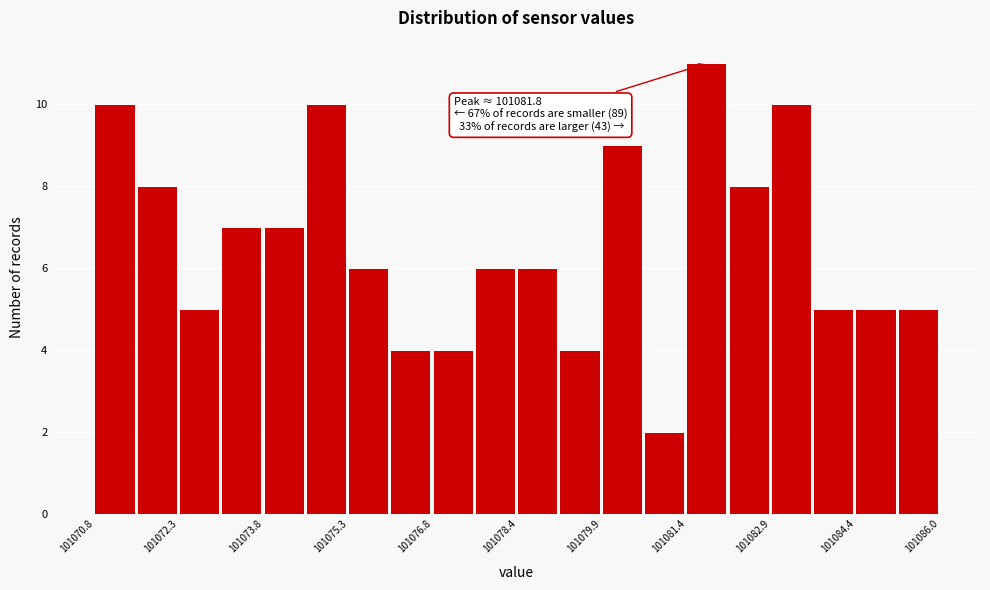

Read against the x-axis, roughly where is the centre of the tallest bar?

101081.8